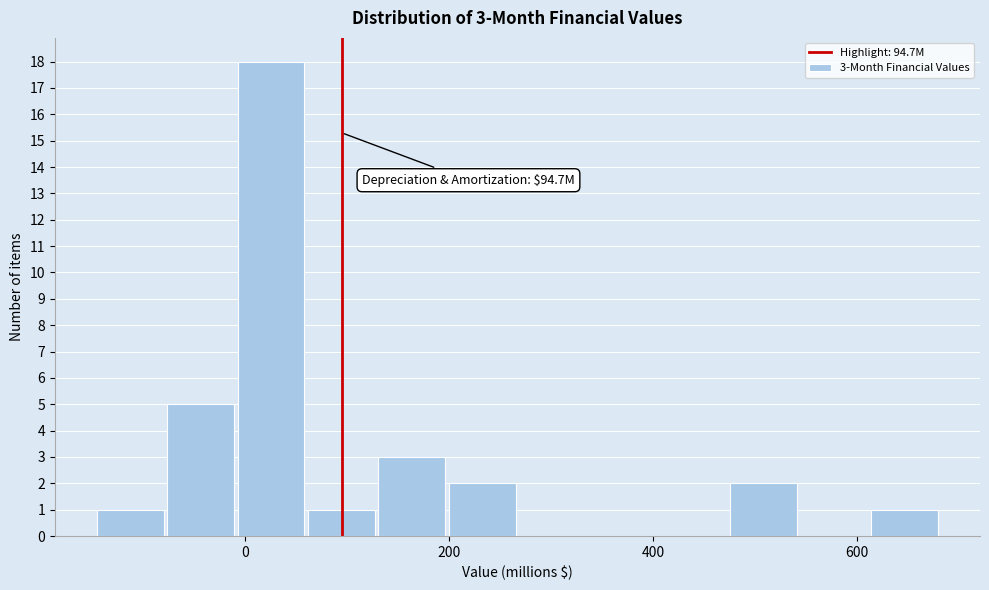

Around what value on the x-axis is the tallest bar? Give the approximate position of its centre, as read against the axis.

20